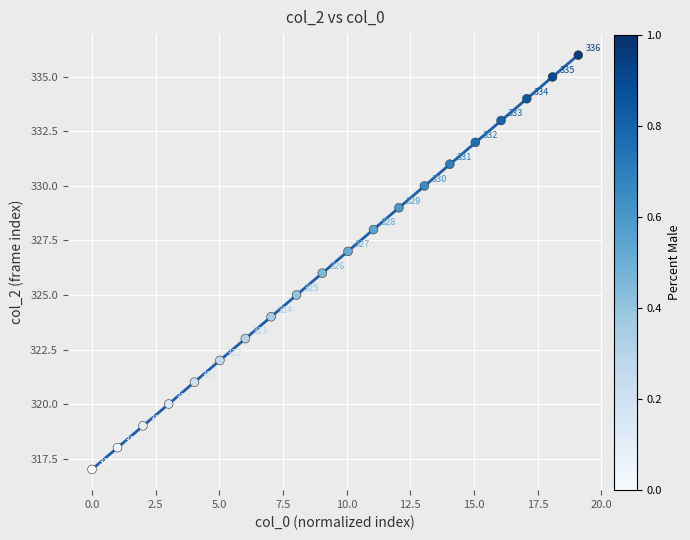

What Y value in the scatter plot is closest to 326?

326